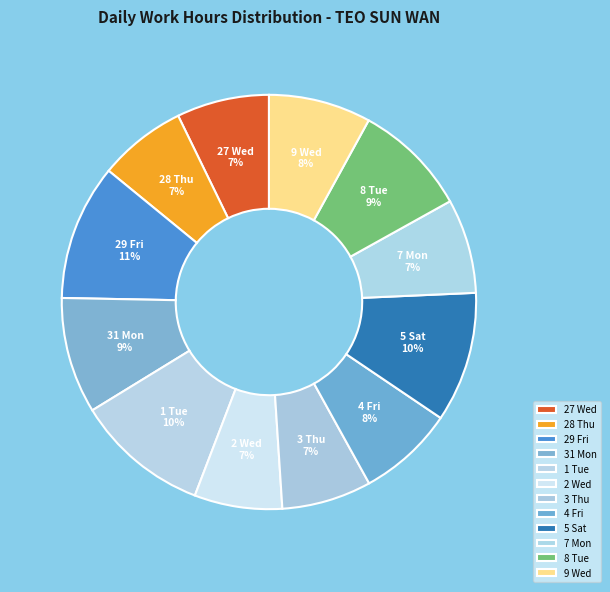

Is there any slice that represents more than half of the pie?

No